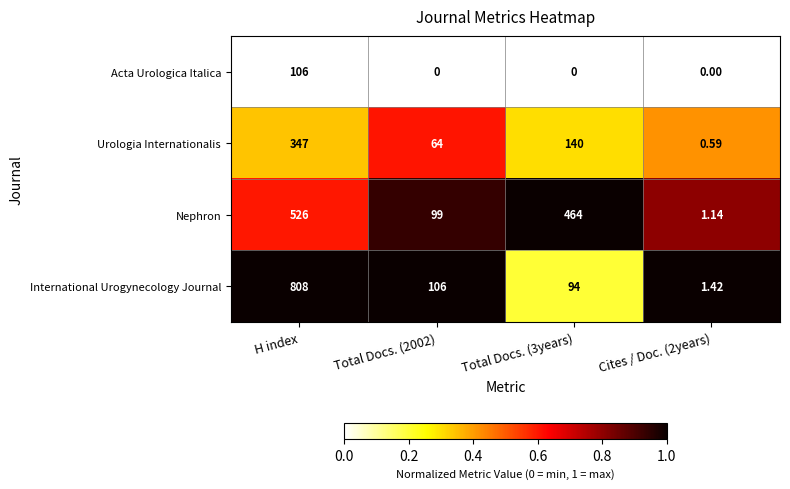

Which series has the largest range (max minus min)?

International Urogynecology Journal